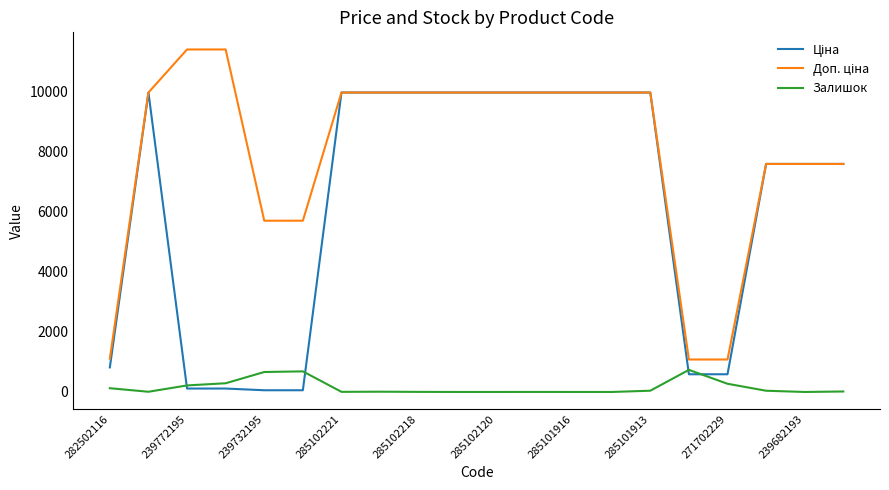

What is the difference between the maximum and minimum values in the Залишок series?

736.0